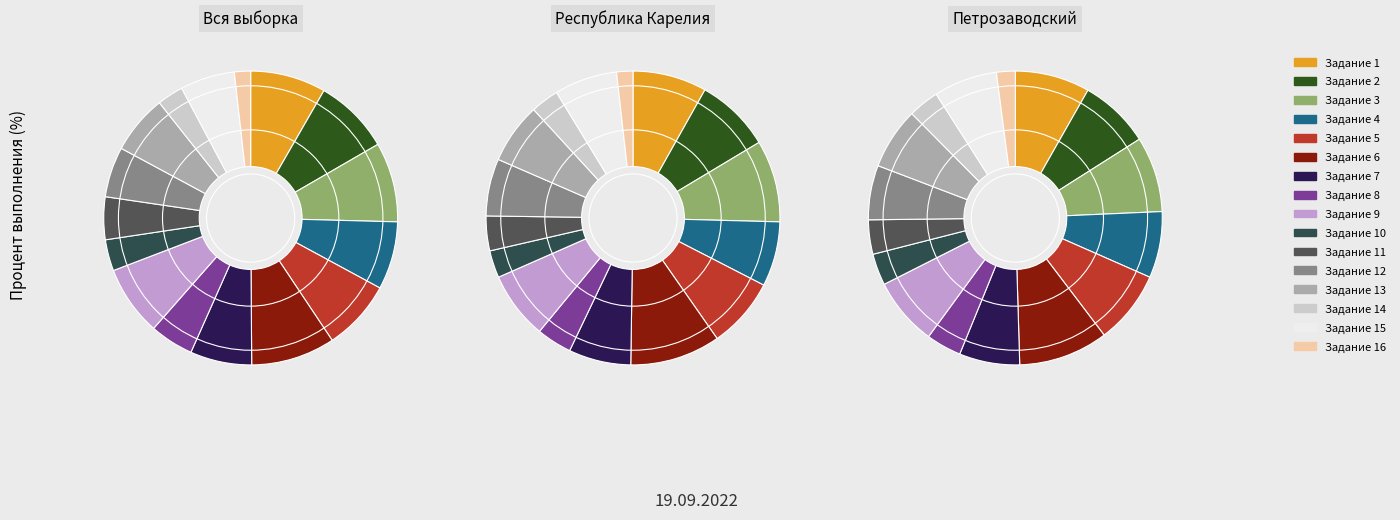

Does 10 account for over 50% of the chart?

No